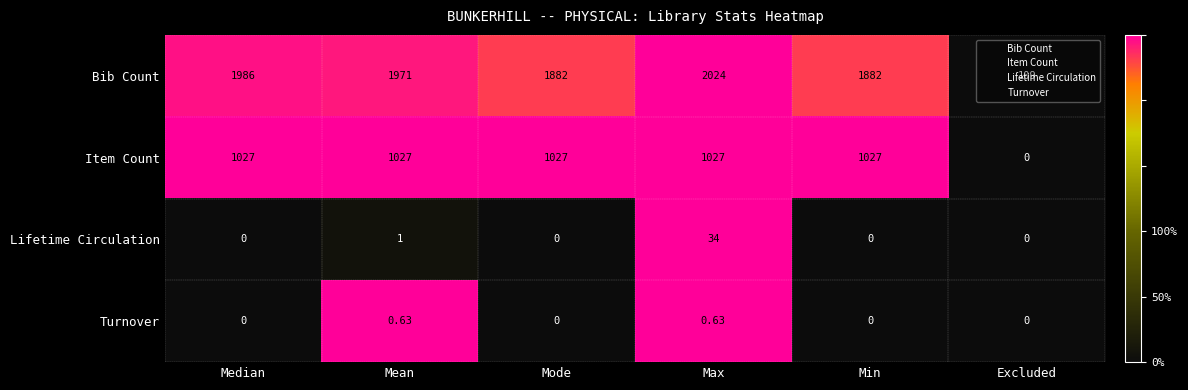

Which series changed the most between Median and Excluded?

Bib Count